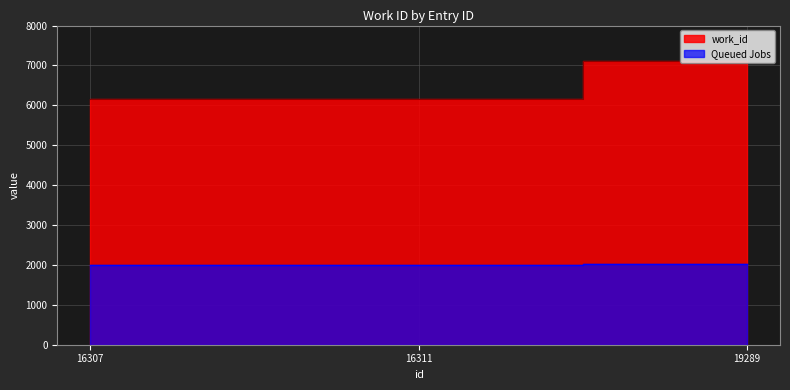

Which has a higher value, 16307 or 19289?

19289